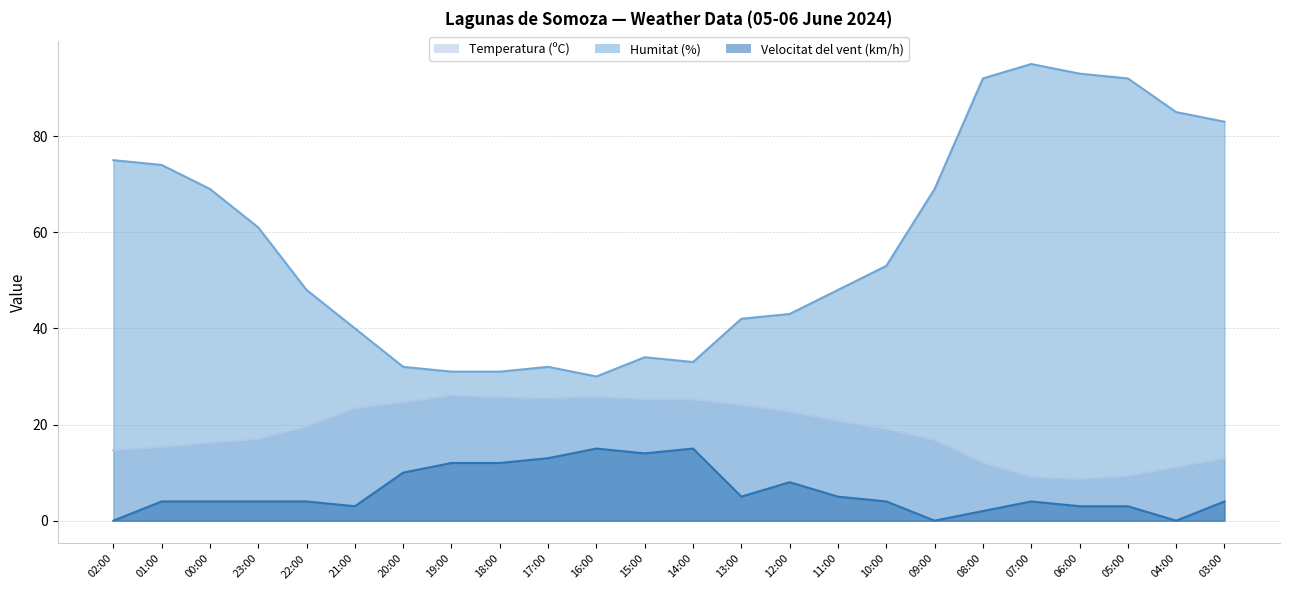

The Humitat (%) series shows 7.5 at 19:00. True or false?

False